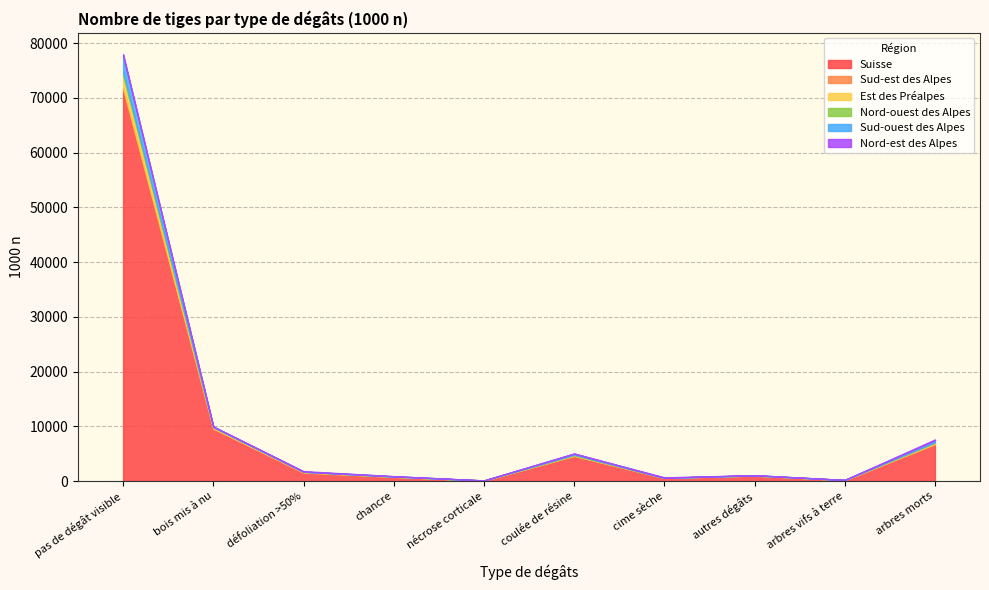

Between coulée de résine and cime sèche, which series saw the biggest shift?

Suisse